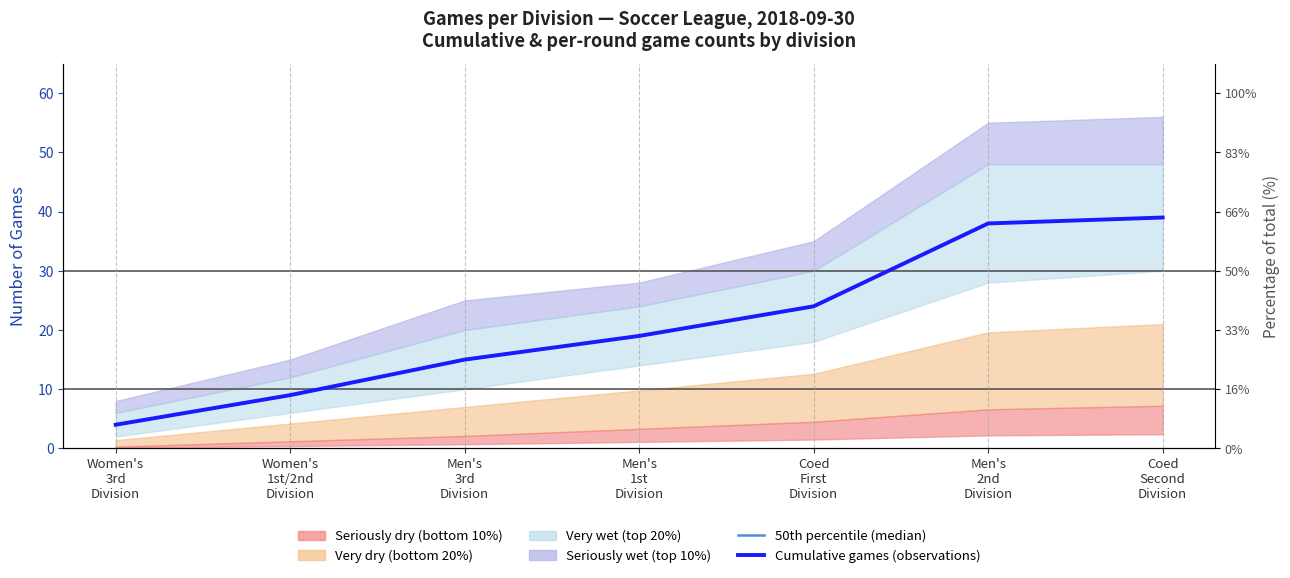

Does the chart display data point markers on the line(s)?

No